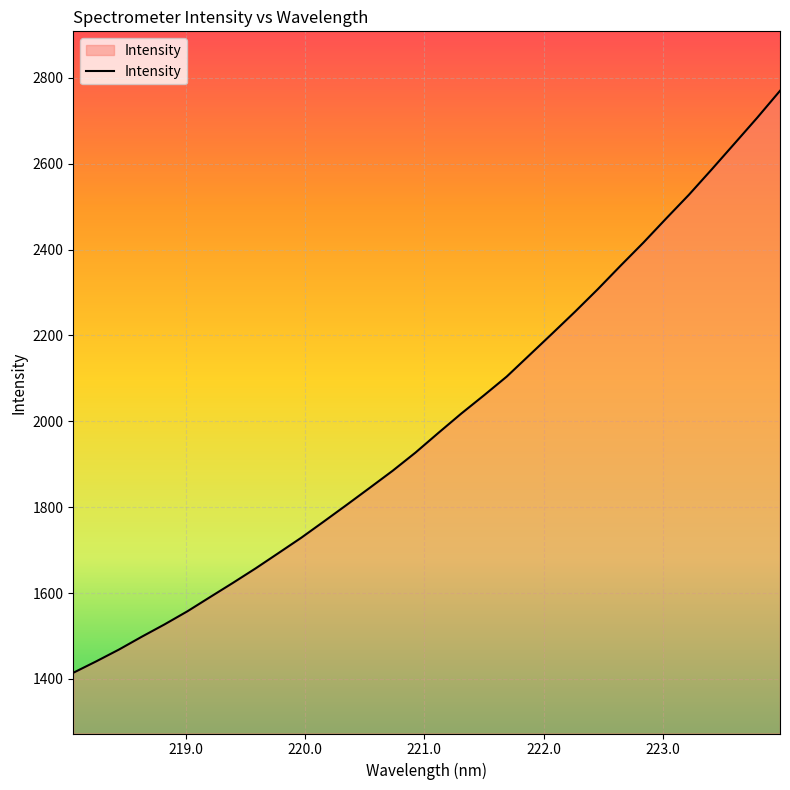

What is the minimum value shown in the chart?

1414.3